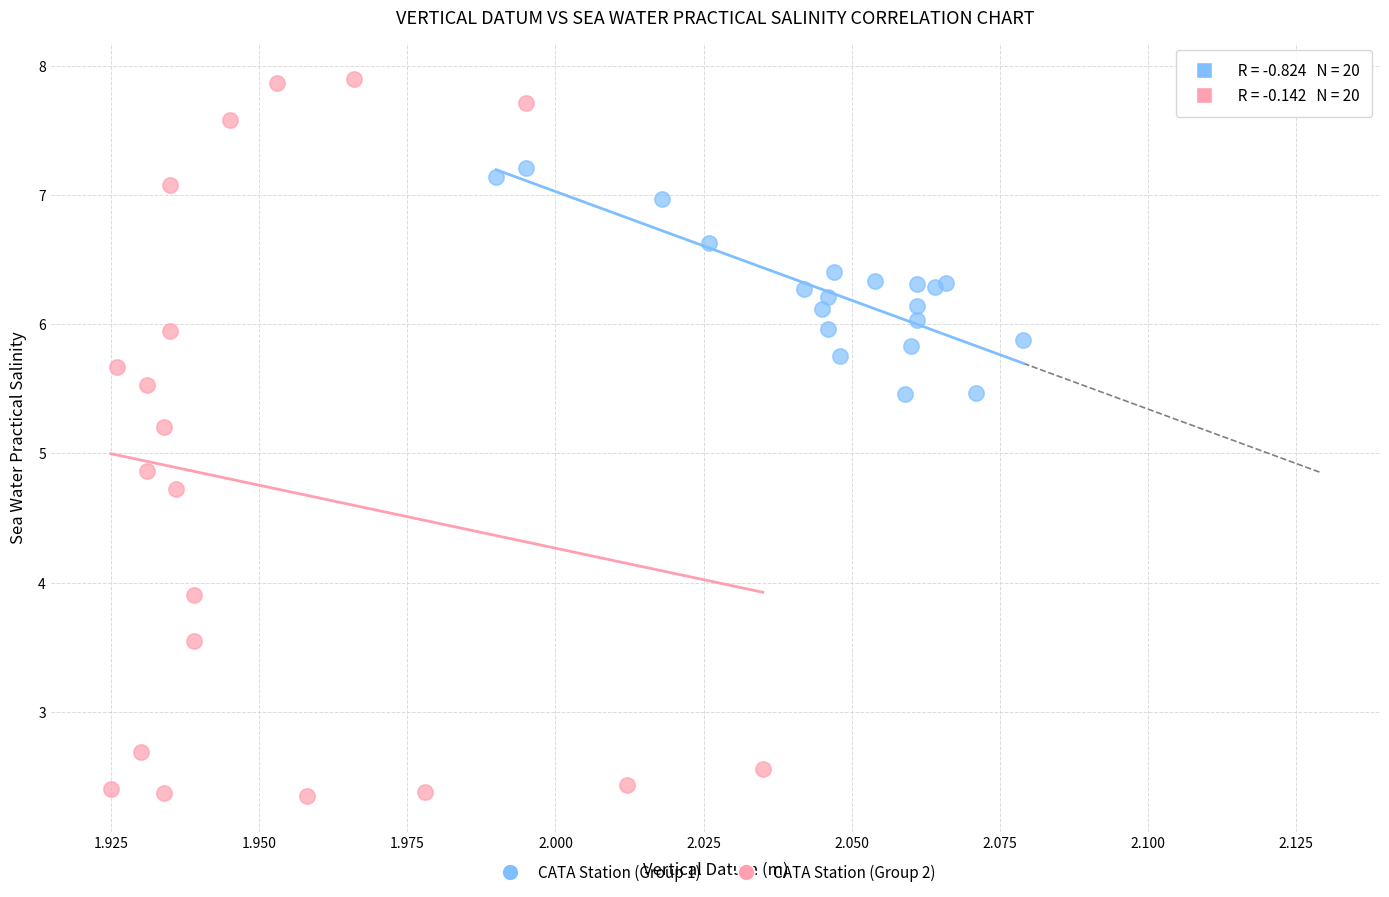

Which series reaches the minimum Y coordinate?

CATA Station (Group 2)